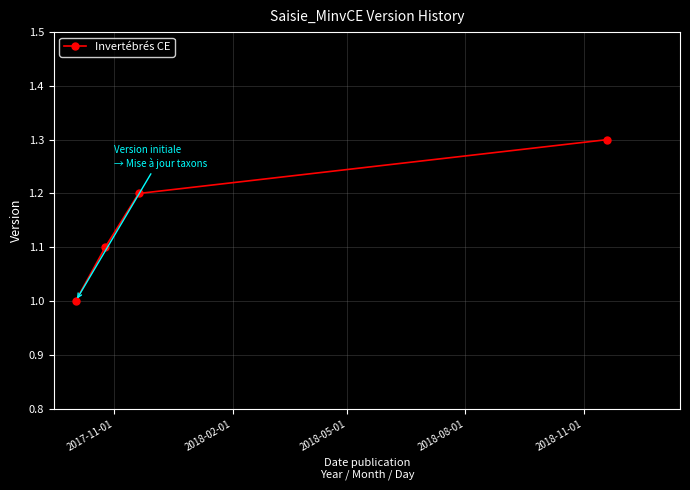

What is the minimum value shown in the chart?

1.0